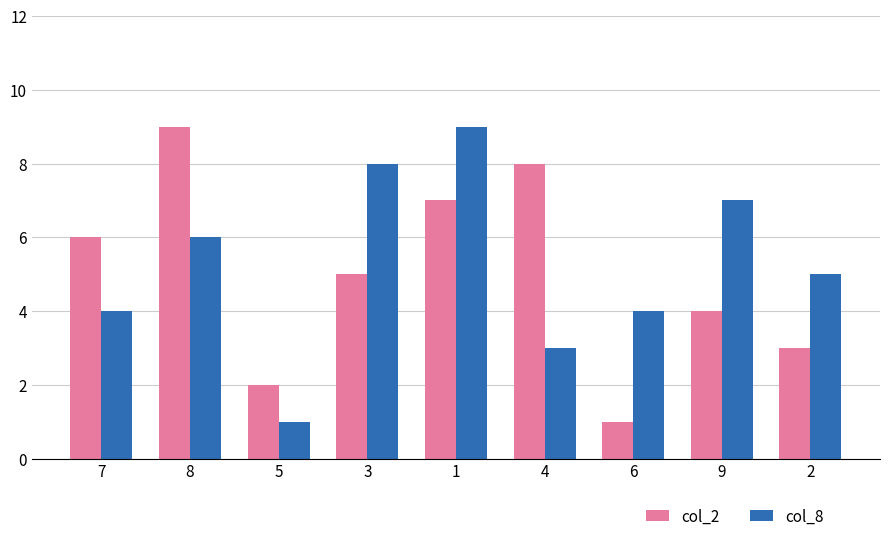

The col_8 series shows 8 at 8. True or false?

False